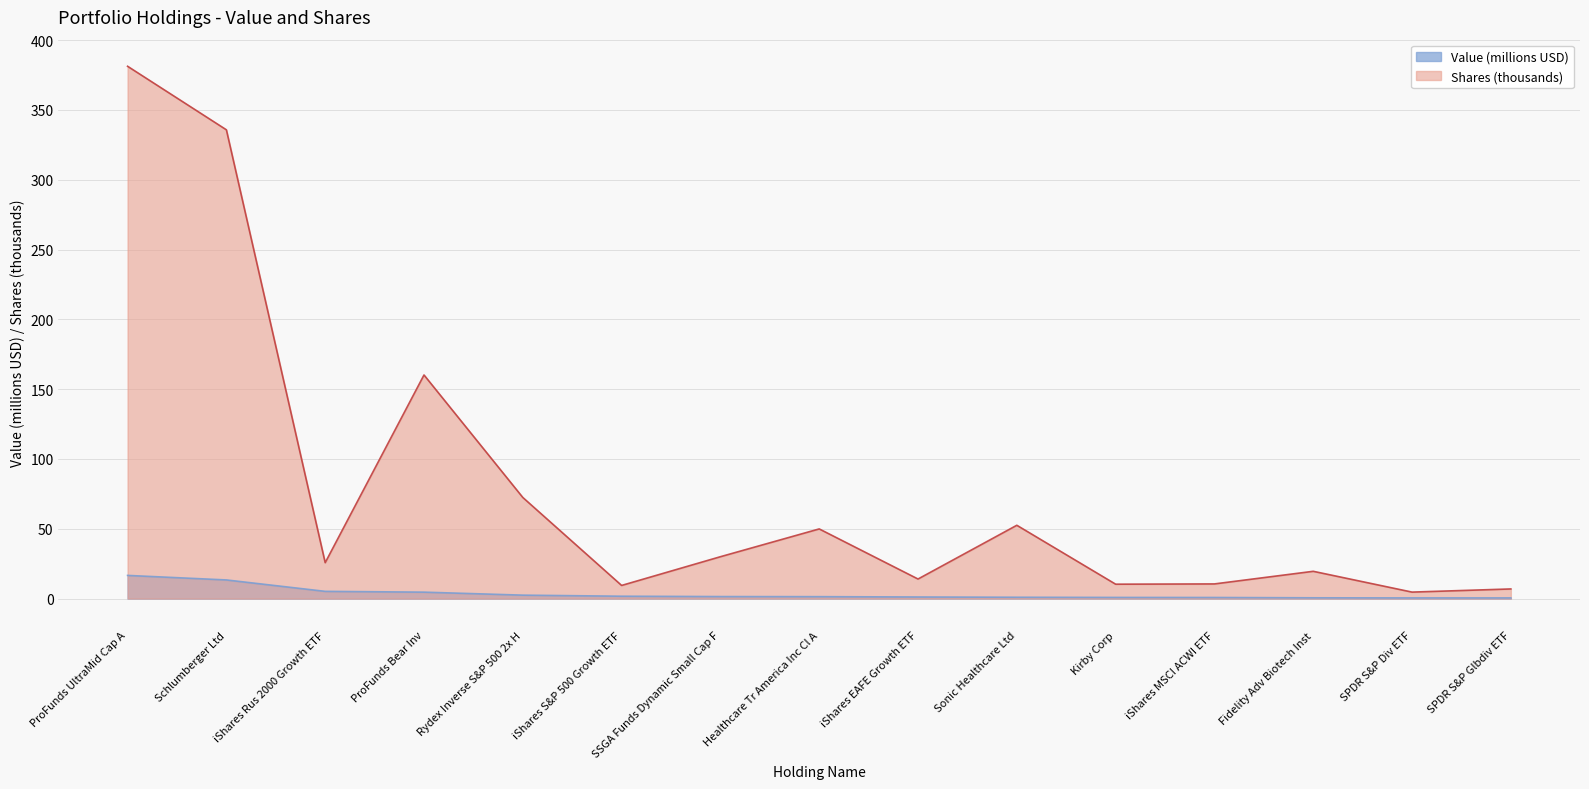

True or false: Value has more than 1 interior local peaks.

False